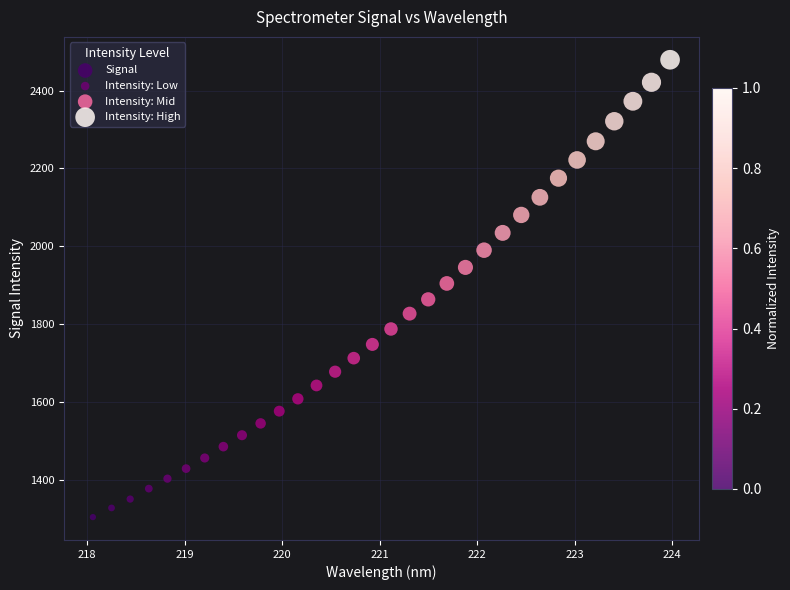

What Y value in the scatter plot is closest to 1891?

1904.4